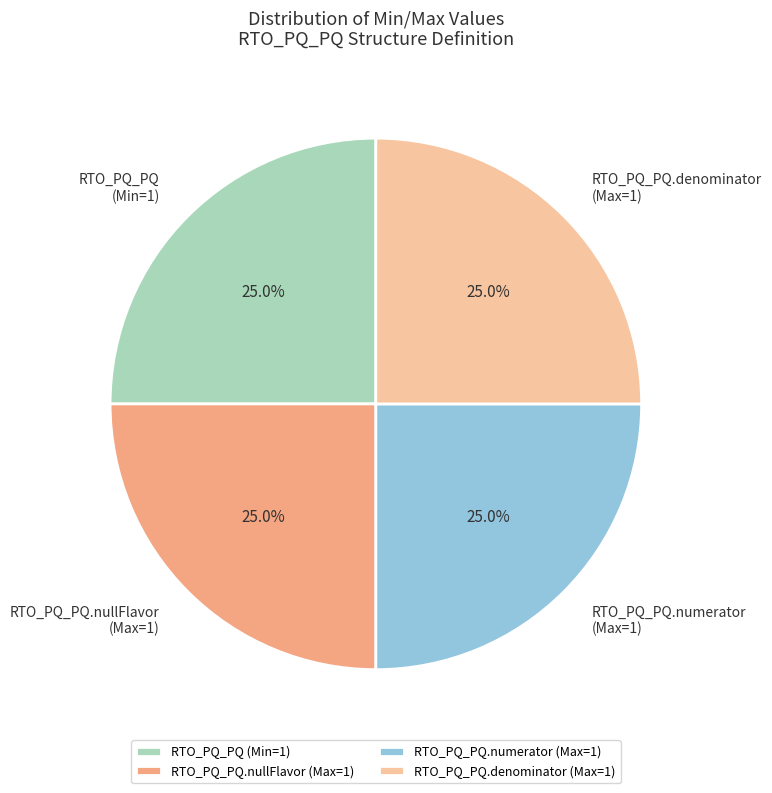

Does RTO_PQ_PQ (Min=1) account for over 50% of the chart?

No